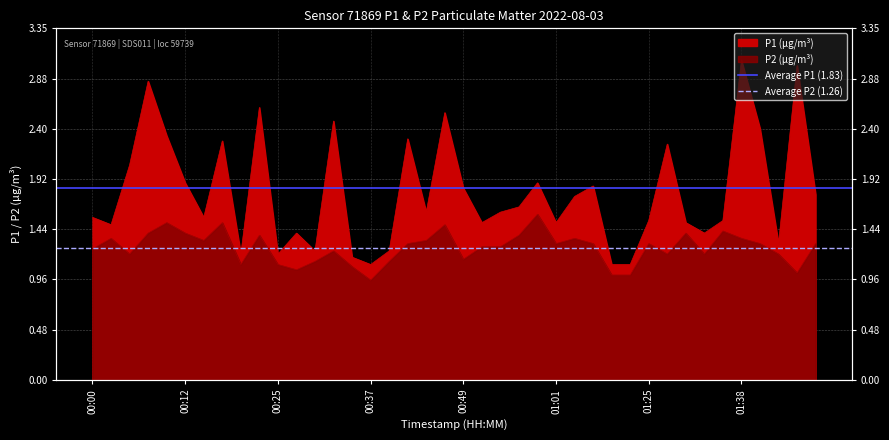

Rank the series by their average value, from highest to lowest.

Average P1 (1.83), Average P2 (1.26)